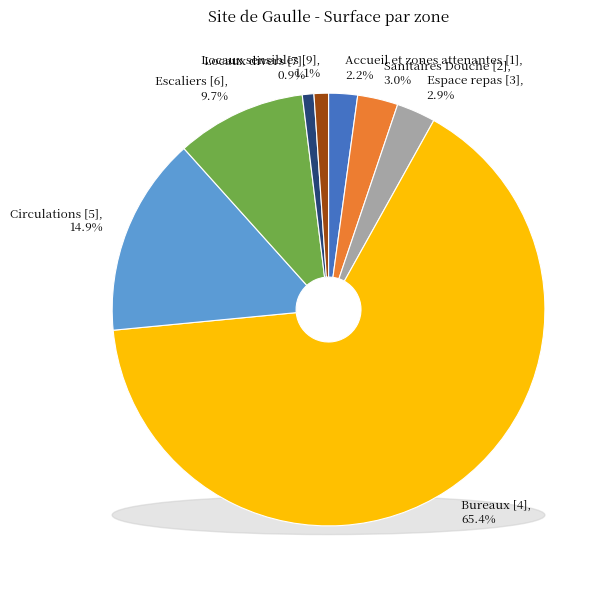

Rank the categories by value from highest to lowest.

Bureaux [4], Circulations [5], Escaliers [6], Sanitaires Douche [2], Espace repas [3], Accueil et zones attenantes [1], Locaux sensibles [9], Locaux divers [7]